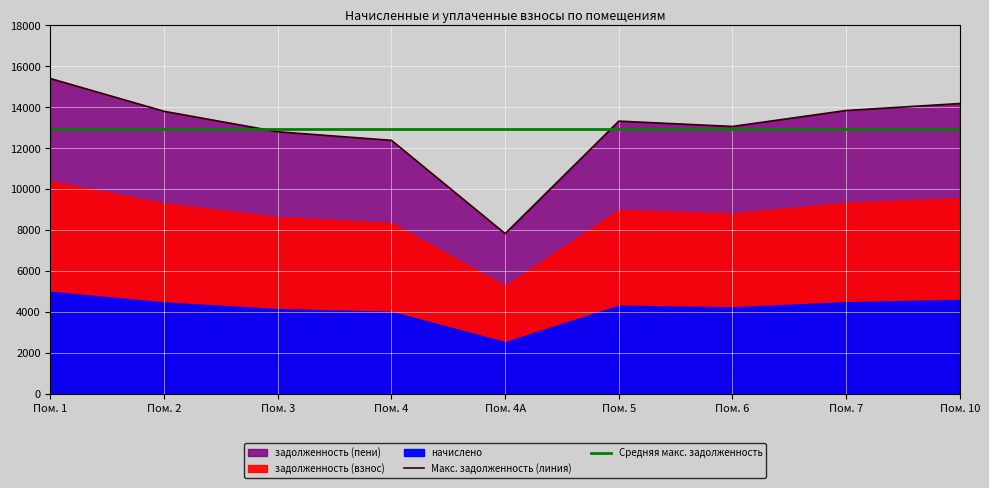

In задолженность (взнос), how many points are higher than both neighbors (excluding endpoints)?

1